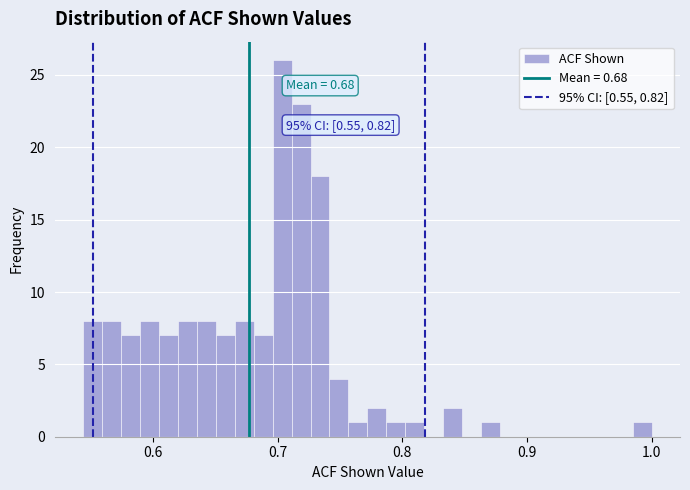

Read against the x-axis, roughly where is the centre of the tallest bar?

0.70